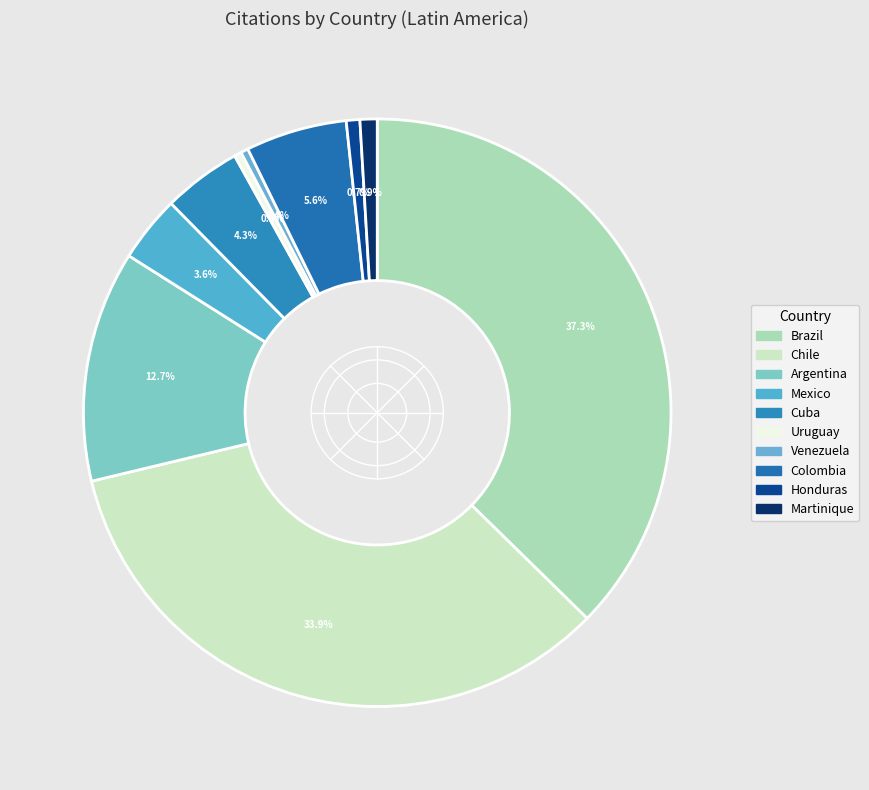

How many slices are in this pie chart?

10